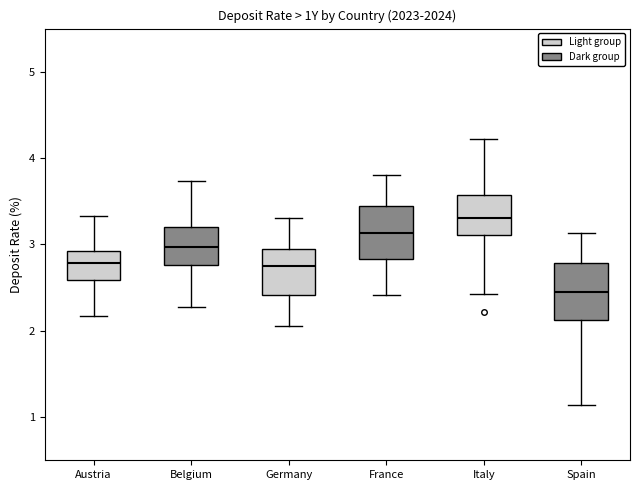

Reading left to right, read every box against the y-axis: the position of its median line, the range the box covers, and the ends of its whiskers. The values are not printed on the chart, so give them approximately, as read against the axis.

Austria: median 2.8, box 2.6 to 2.9, whiskers 2.2 to 3.3
Belgium: median 3.0, box 2.8 to 3.2, whiskers 2.3 to 3.7
Germany: median 2.7, box 2.4 to 3.0, whiskers 2.1 to 3.3
France: median 3.1, box 2.8 to 3.4, whiskers 2.4 to 3.8
Italy: median 3.3, box 3.1 to 3.6, whiskers 2.4 to 4.2
Spain: median 2.4, box 2.1 to 2.8, whiskers 1.1 to 3.1